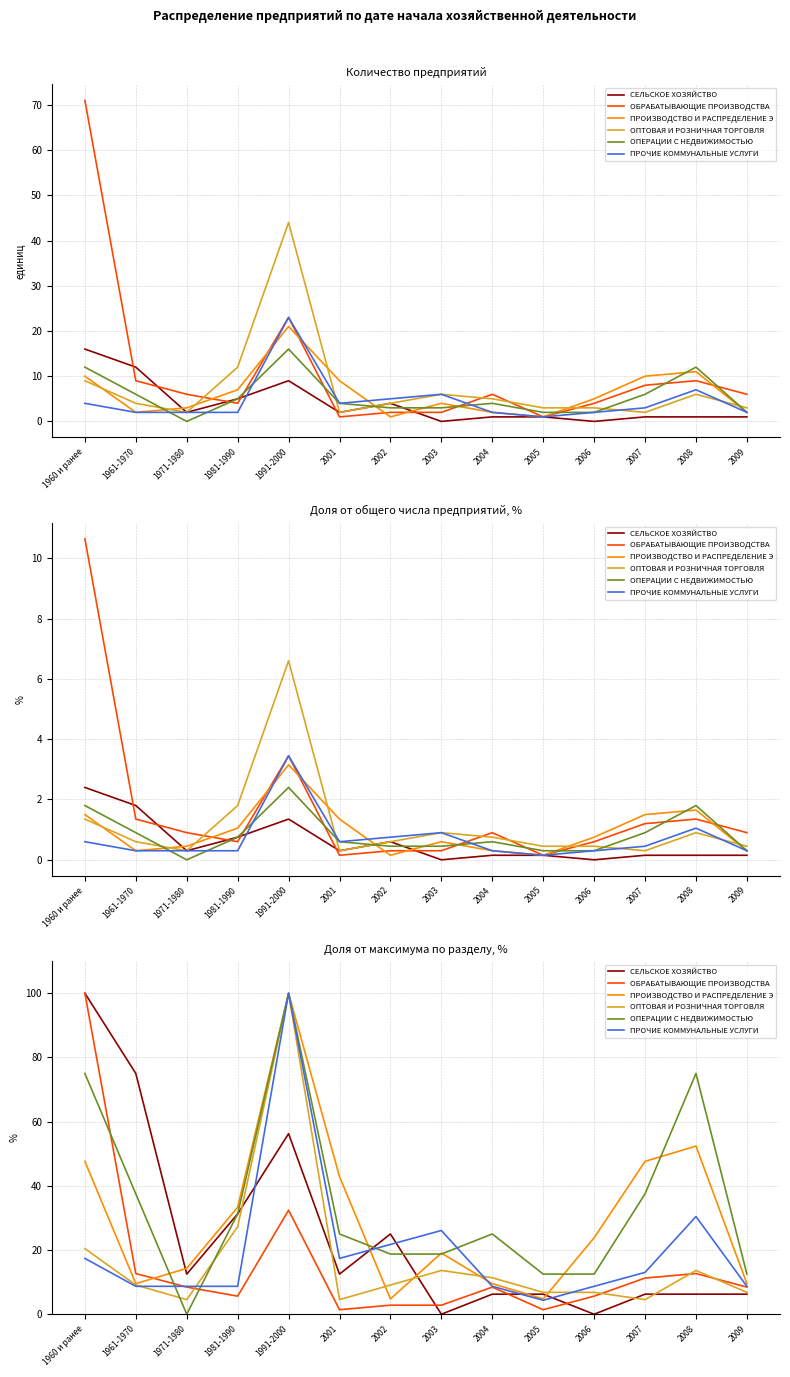

What is the highest value of the ПРОЧИЕ КОММУНАЛЬНЫЕ УСЛУГИ series?

100.0